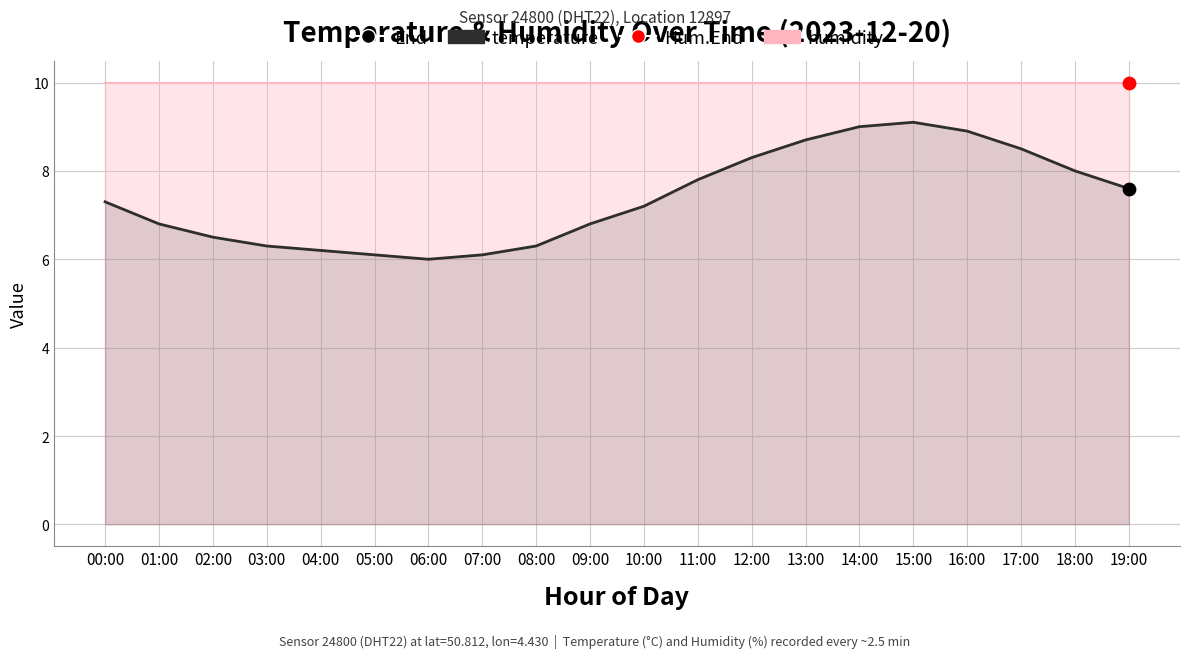

Approximately how many times larger is the value at 06:00 compared to 03:00?

1.0